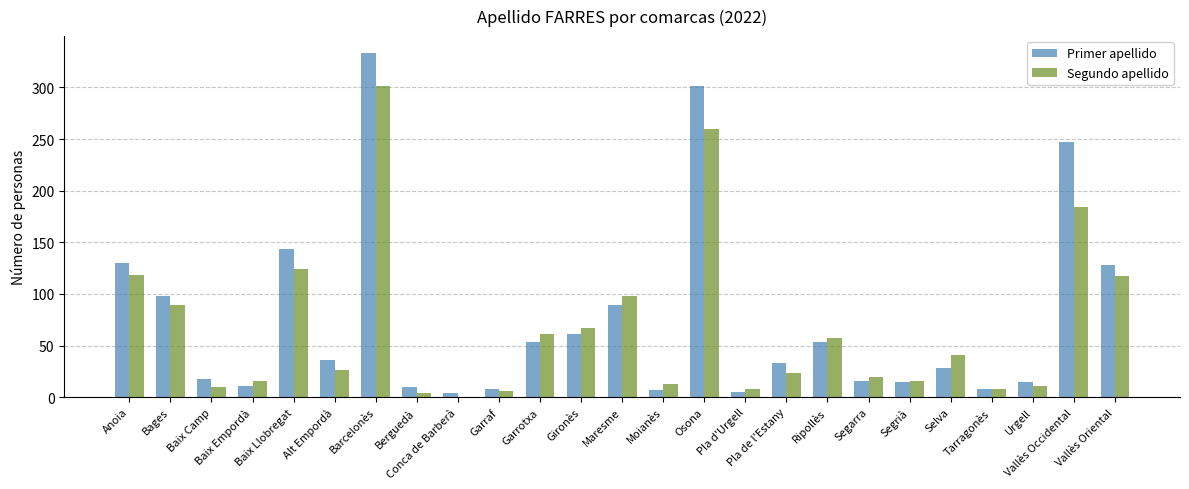

What is the maximum value for Primer apellido?

333